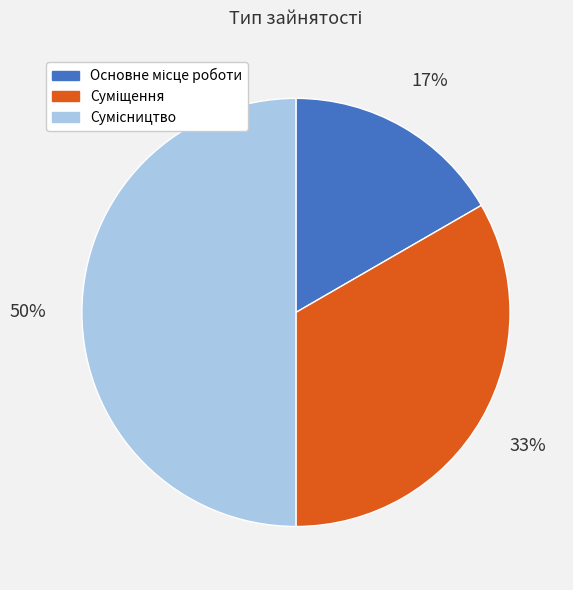

To the nearest percent, what is the difference between the largest and smallest slice percentages?

33%